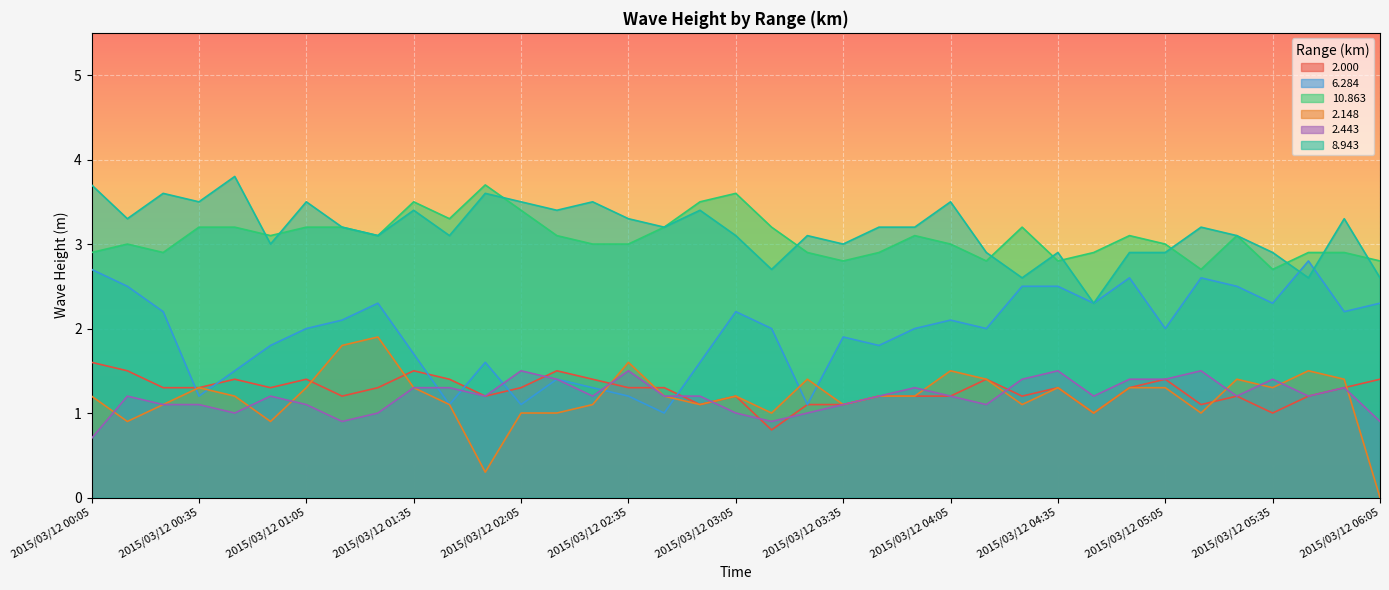

At which category is the sum across all series the highest?

2015/03/12 00:05